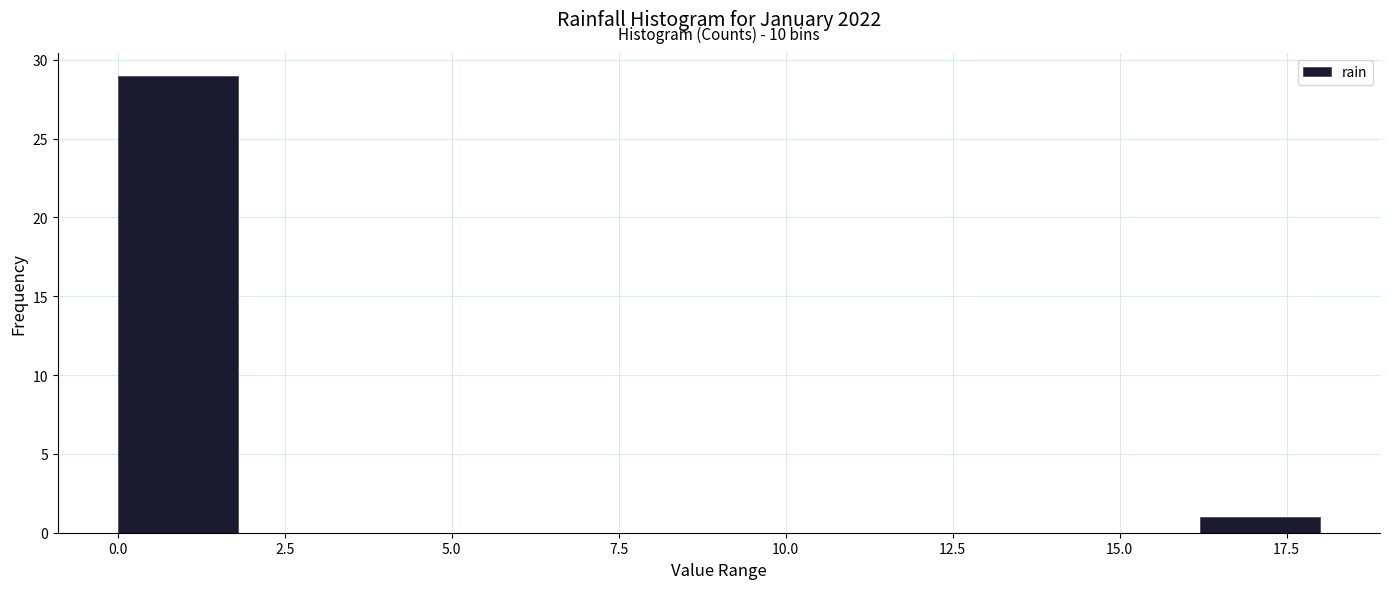

Around what value on the x-axis is the tallest bar? Give the approximate position of its centre, as read against the axis.

1.0